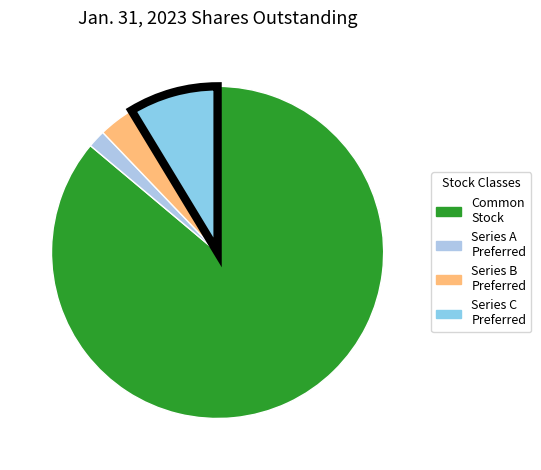

Count the number of slices in the pie.

4